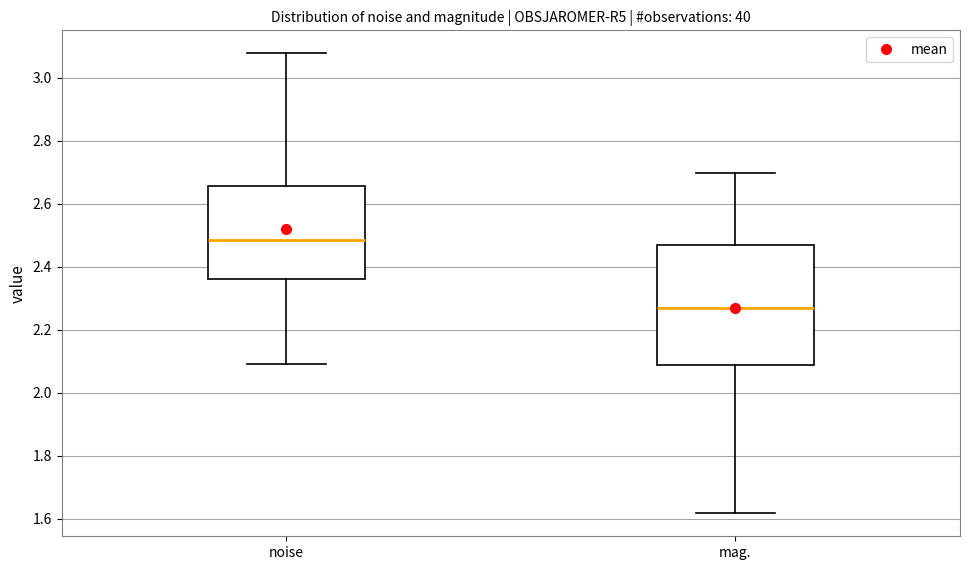

Which box is the tallest, from its lower edge to its upper edge?

mag.